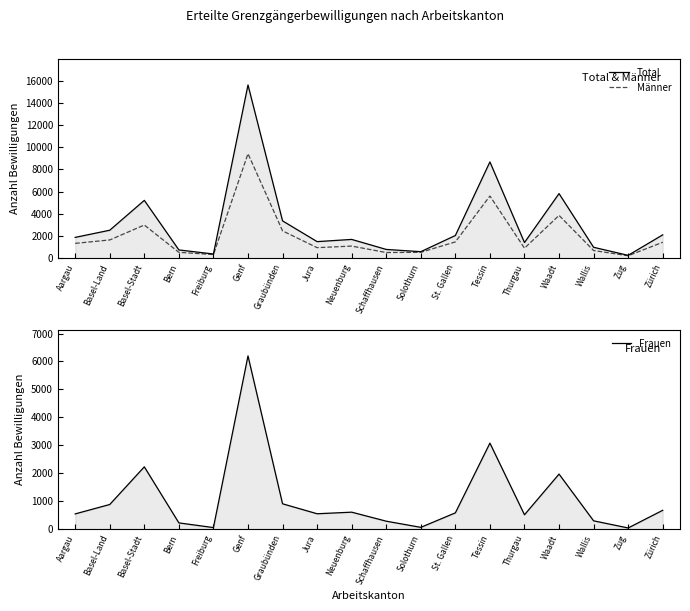

Which series has the widest spread of values?

Total